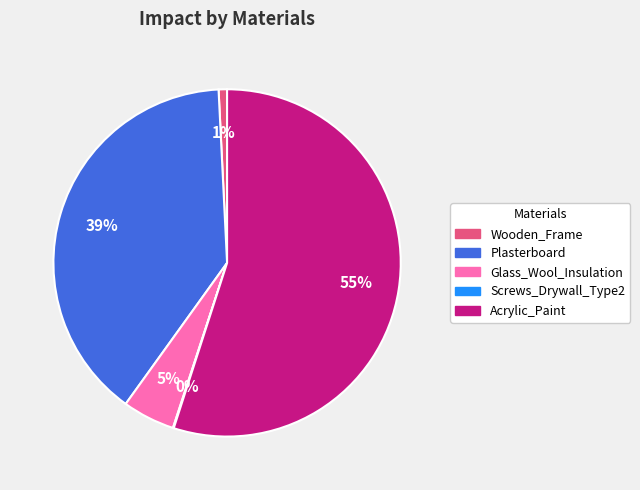

Which has a higher value, Plasterboard or Glass_Wool_Insulation?

Plasterboard